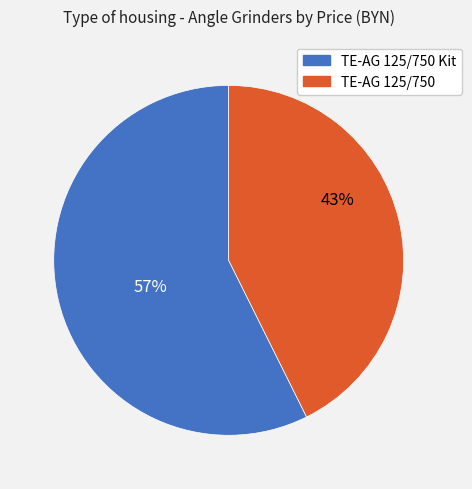

Is there any slice that represents more than half of the pie?

Yes